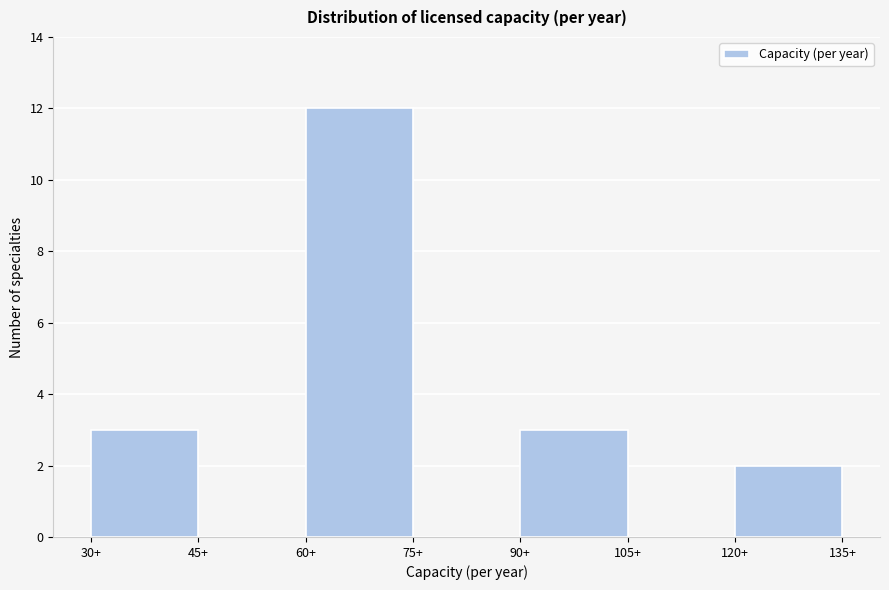

Reading left to right, list every bar in this chart as the range it spans on the x-axis followed by its height. Neither the bar edges nor the heights are printed on the chart, so give them approximately, as read against the axes.

30 to 45: 3
45 to 60: 0
60 to 75: 12
75 to 90: 0
90 to 105: 3
105 to 120: 0
120 to 135: 2